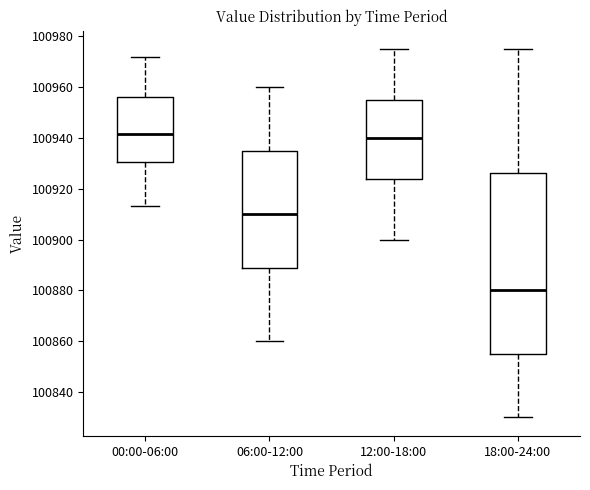

Which box is the tallest, from its lower edge to its upper edge?

18:00-24:00